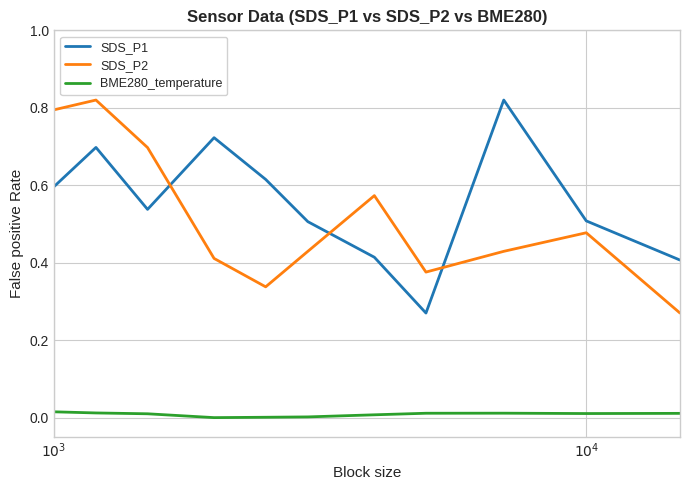

Which series ends up on top after the final intersection of SDS_P2 and SDS_P1?

SDS_P1